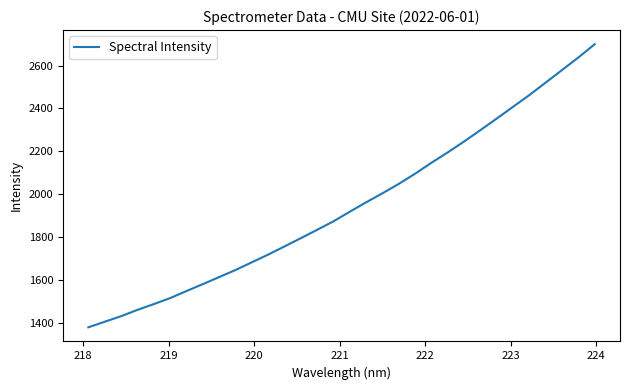

What is the minimum value shown in the chart?

1381.5